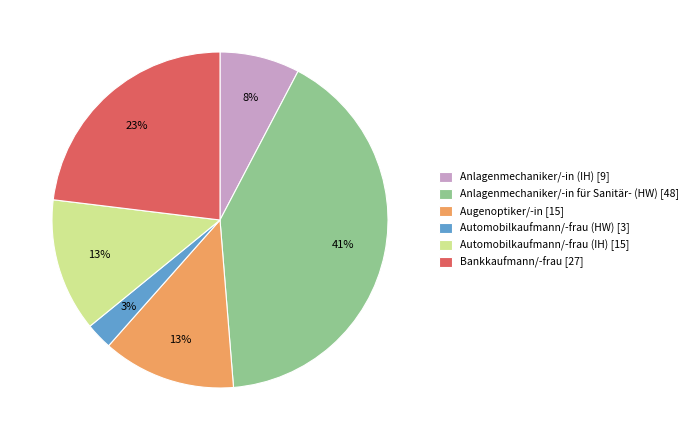

Which slice is the largest?

Anlagenmechaniker/-in für Sanitär- (HW)